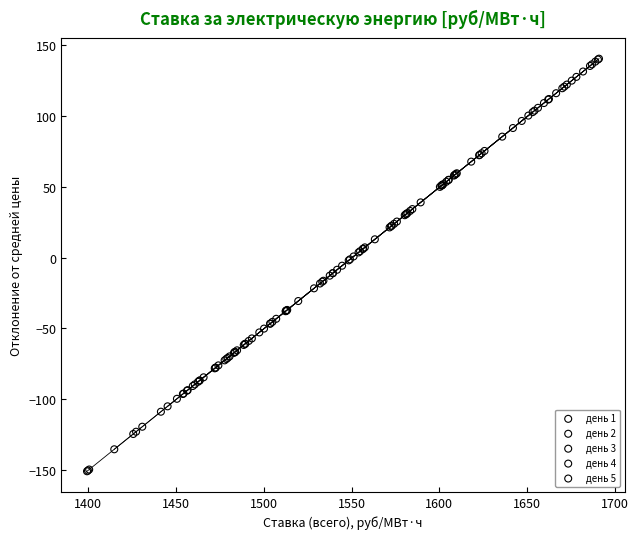

Which series reaches the minimum Y coordinate?

день 4